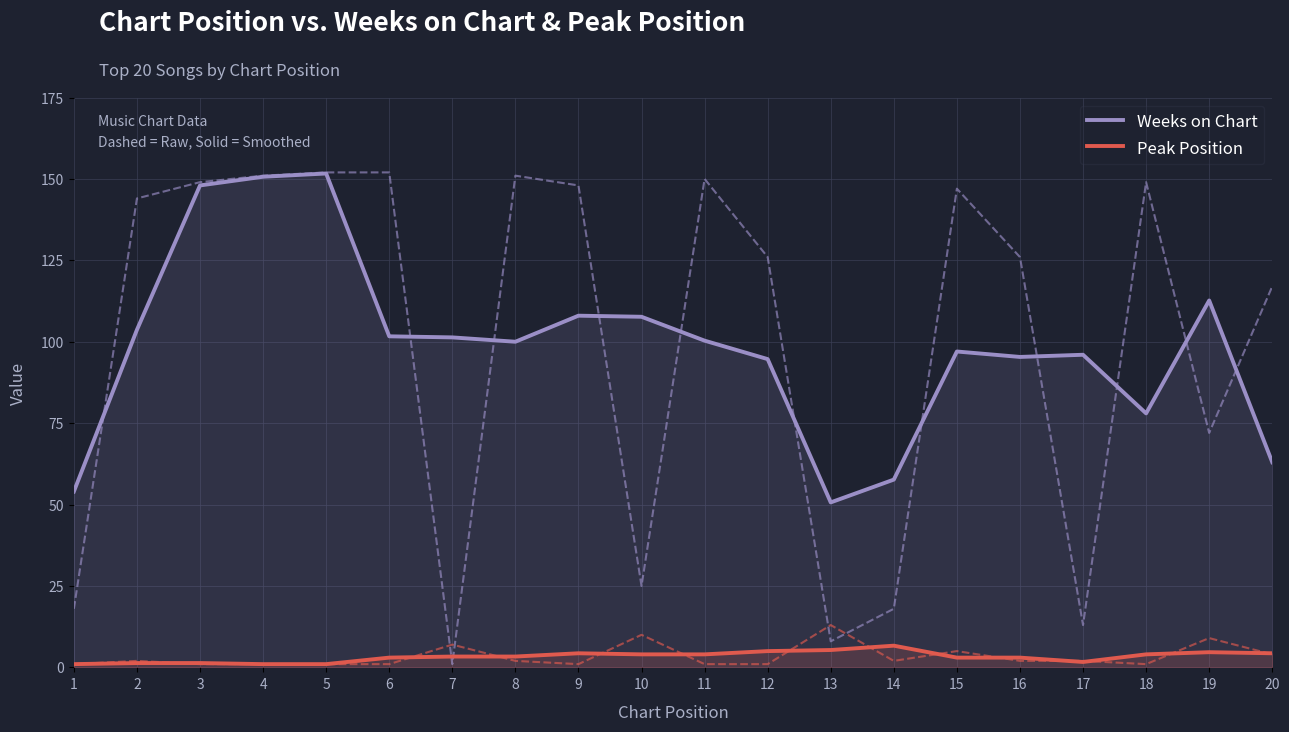

Which series has the largest total across all categories?

Weeks on Chart